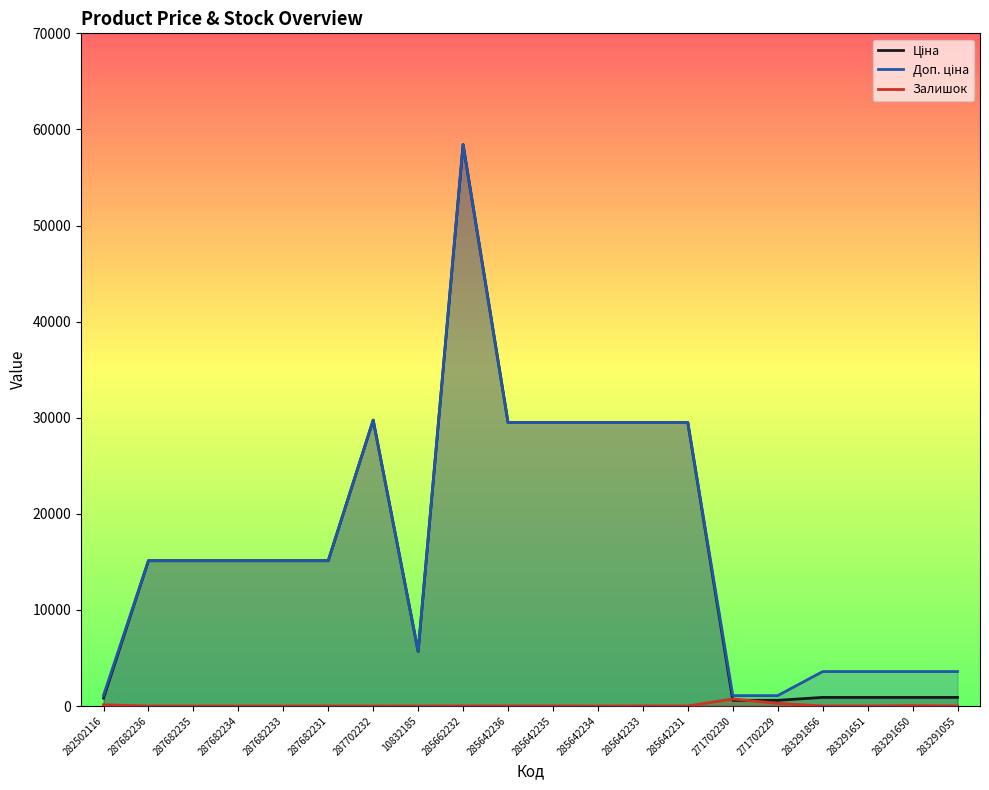

Reading left to right, list all the values displayed in this chart.

Ціна: 282502116=818.5	287682236=15120.0	287682235=15120.0	287682234=15120.0	287682233=15120.0	287682231=15120.0	287702232=29747.2	10832185=5673.8	285662232=58426.5	285642236=29491.5	285642235=29491.5	285642234=29491.5	285642233=29491.5	285642231=29491.5	271702230=589.9	271702229=589.9	283291856=895.9	283291651=895.9	283291650=895.9	283291055=895.9
Доп. ціна: 282502116=1109.2	287682236=15120.0	287682235=15120.0	287682234=15120.0	287682233=15120.0	287682231=15120.0	287702232=29747.2	10832185=5673.8	285662232=58426.5	285642236=29491.5	285642235=29491.5	285642234=29491.5	285642233=29491.5	285642231=29491.5	271702230=1081.7	271702229=1081.7	283291856=3583.6	283291651=3583.6	283291650=3583.6	283291055=3583.6
Залишок: 282502116=125.0	287682236=0.0	287682235=0.0	287682234=0.0	287682233=0.0	287682231=0.0	287702232=0.0	10832185=2.0	285662232=12.0	285642236=11.0	285642235=11.0	285642234=0.0	285642233=13.0	285642231=4.0	271702230=735.0	271702229=272.0	283291856=7.0	283291651=6.0	283291650=43.0	283291055=9.0